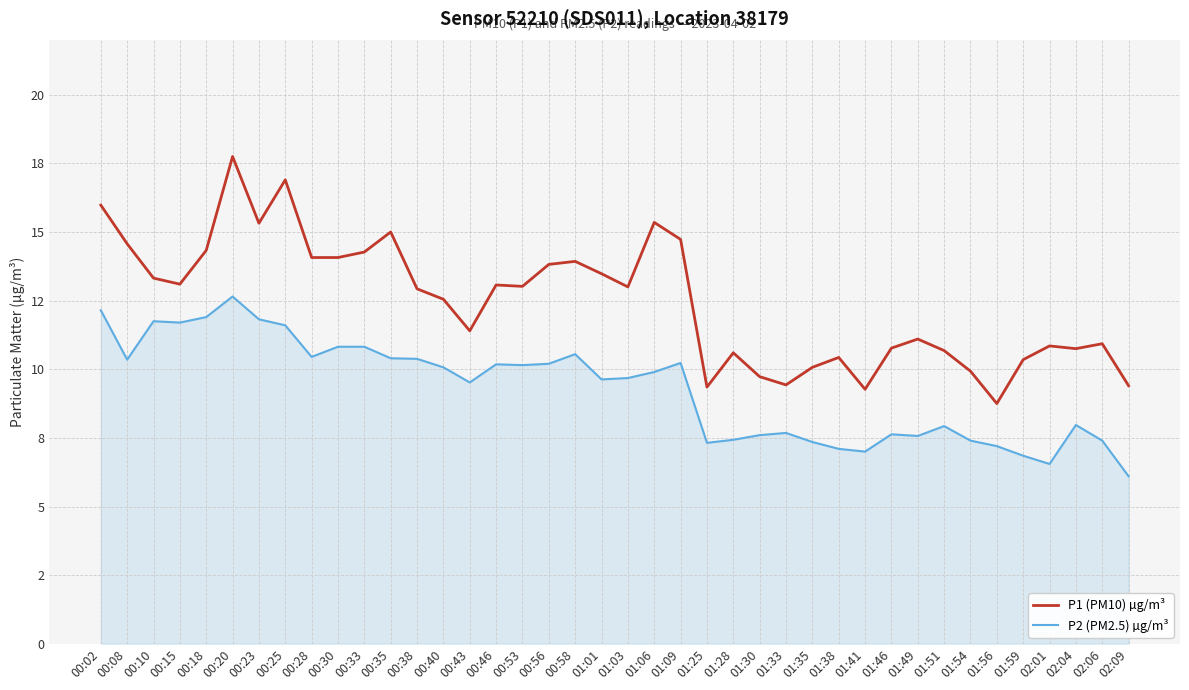

Does the chart display data point markers on the line(s)?

No